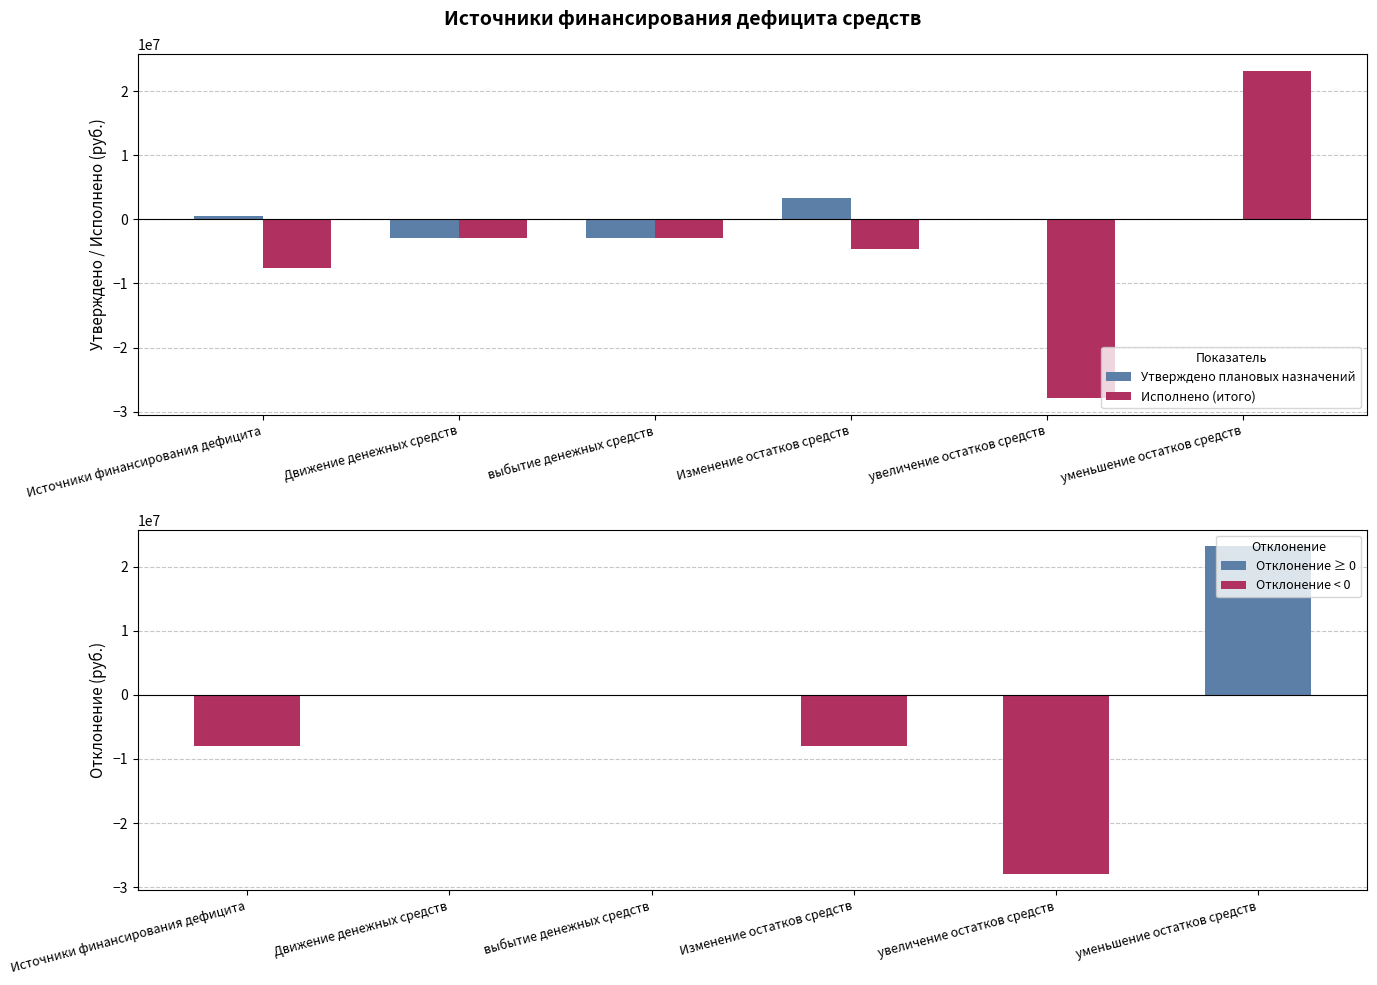

What is the difference between the maximum and minimum values in the Исполнено (итого) series?

51128216.7